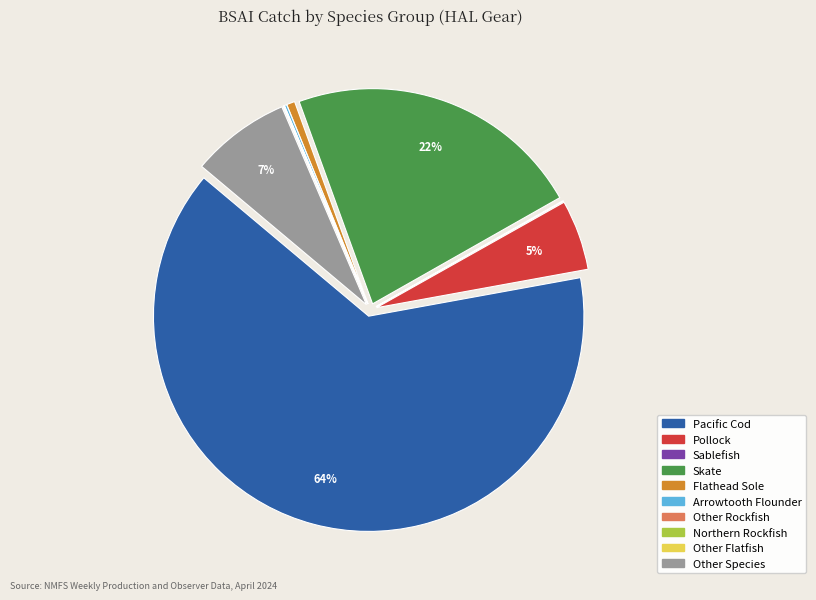

The Flathead Sole slice represents 1% of the pie. True or false?

True